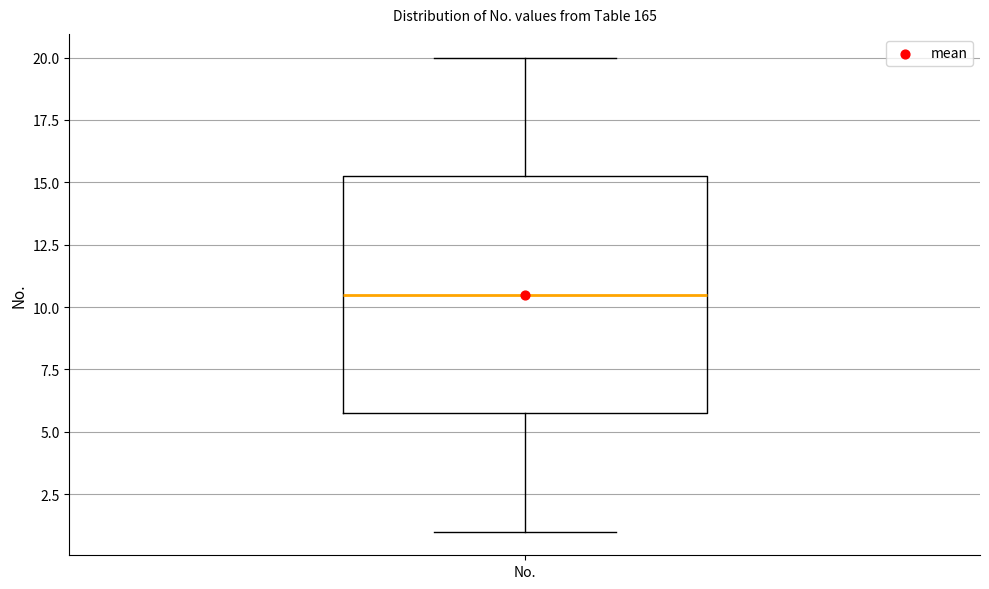

Transcribe this box plot: give where the median line is, the range the box spans, and where the two whiskers end, as read against the y-axis. The values are not printed on the chart, so give them approximately, as read against the axis.

median 10.5, box 6.0 to 15.5, whiskers 1.0 to 20.0